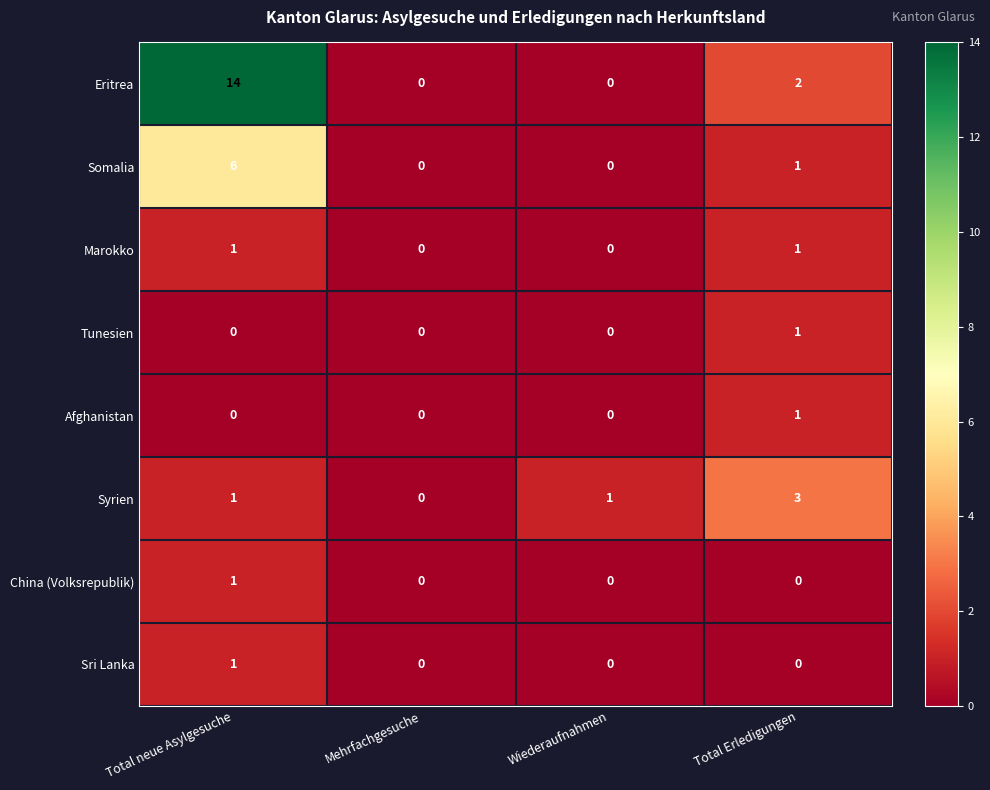

Which series changed the most between Total neue Asylgesuche and Mehrfachgesuche?

Eritrea